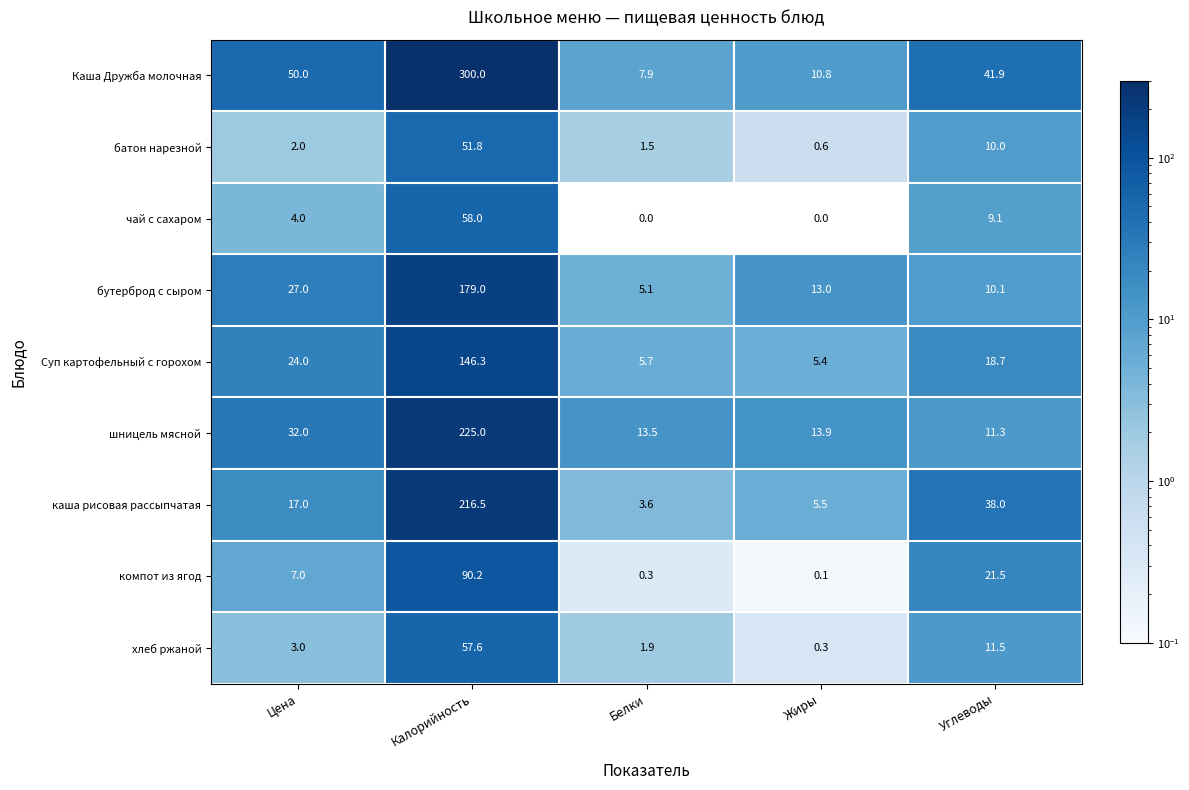

Rank the series at Цена from highest to lowest value.

Каша Дружба молочная, шницель мясной, бутерброд с сыром, Суп картофельный с горохом, каша рисовая рассыпчатая, компот из ягод, чай с сахаром, хлеб ржаной, батон нарезной